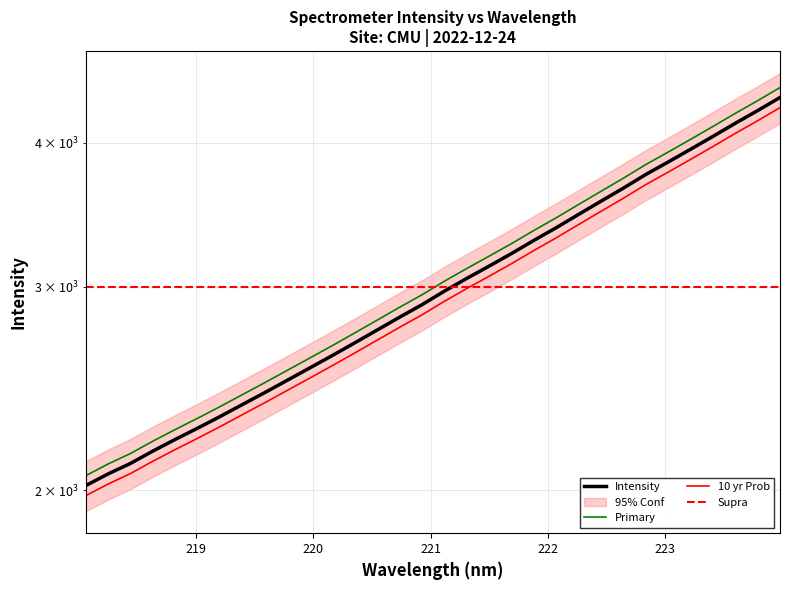

Is this an area chart (filled region under the line)?

No